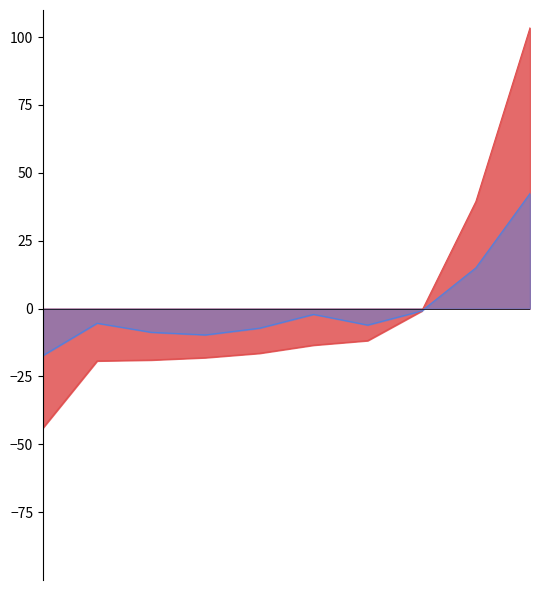

The value of Gap to P1 at Jake Burchette is -18.1. True or false?

True